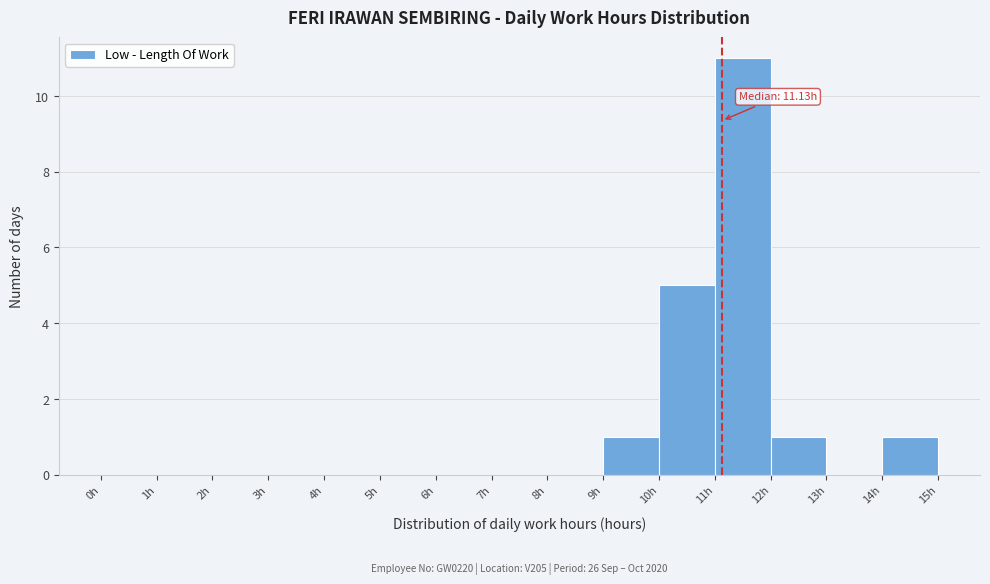

Over which range of the x-axis is the bar tallest?

11 to 12